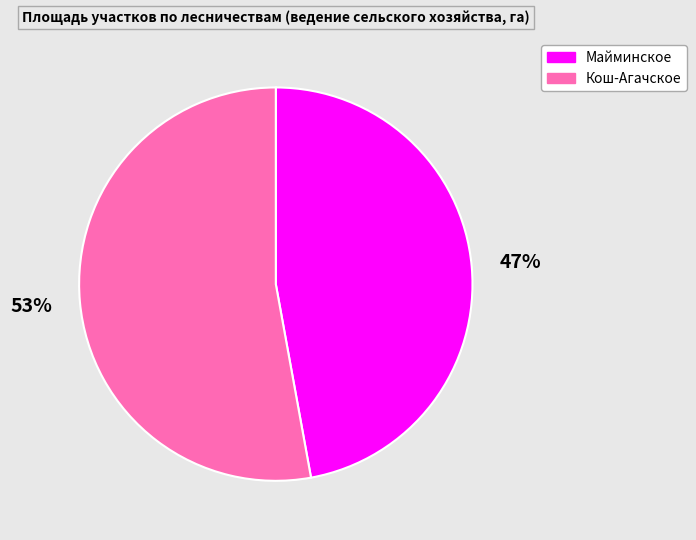

True or false: Майминское accounts for 54% of the total.

False